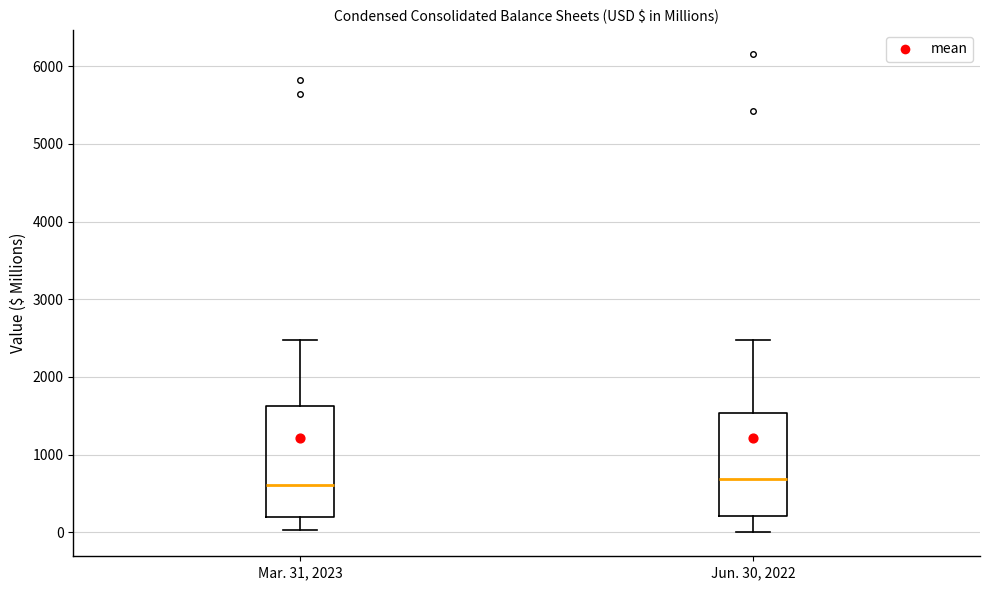

Reading left to right, read every box against the y-axis: the position of its median line, the range the box covers, and the ends of its whiskers. The values are not printed on the chart, so give them approximately, as read against the axis.

Mar. 31, 2023: median 600, box 200 to 1600, whiskers 0 to 2500
Jun. 30, 2022: median 700, box 200 to 1500, whiskers 0 to 2500